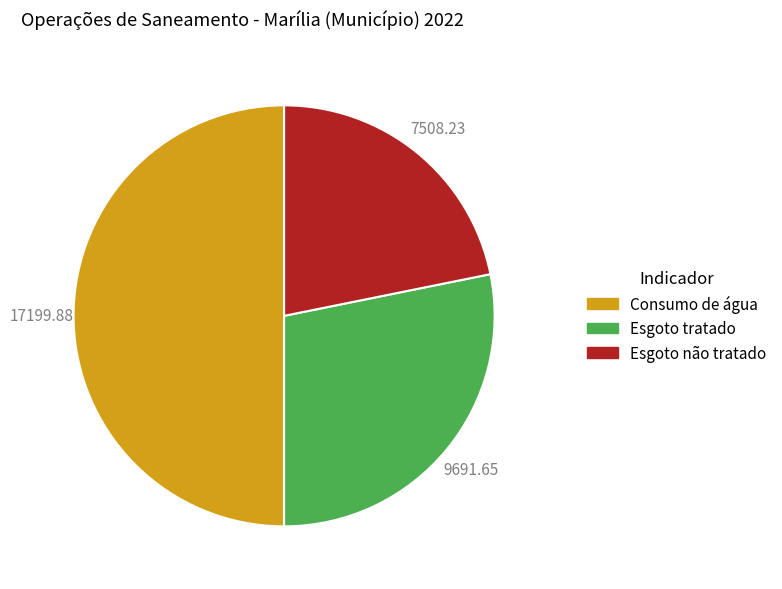

Is it true that Consumo de água is 60% of the pie?

False